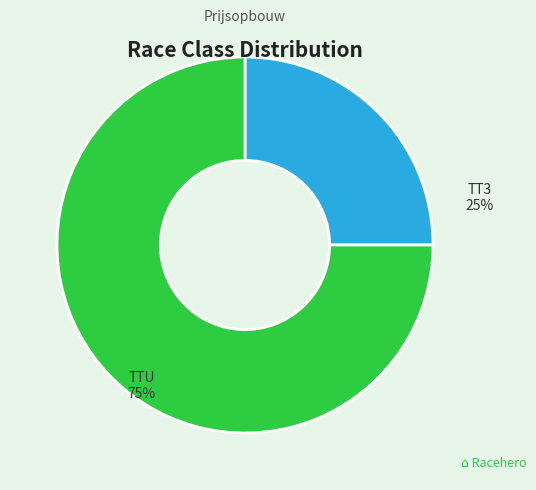

Is there a majority slice in this chart?

Yes